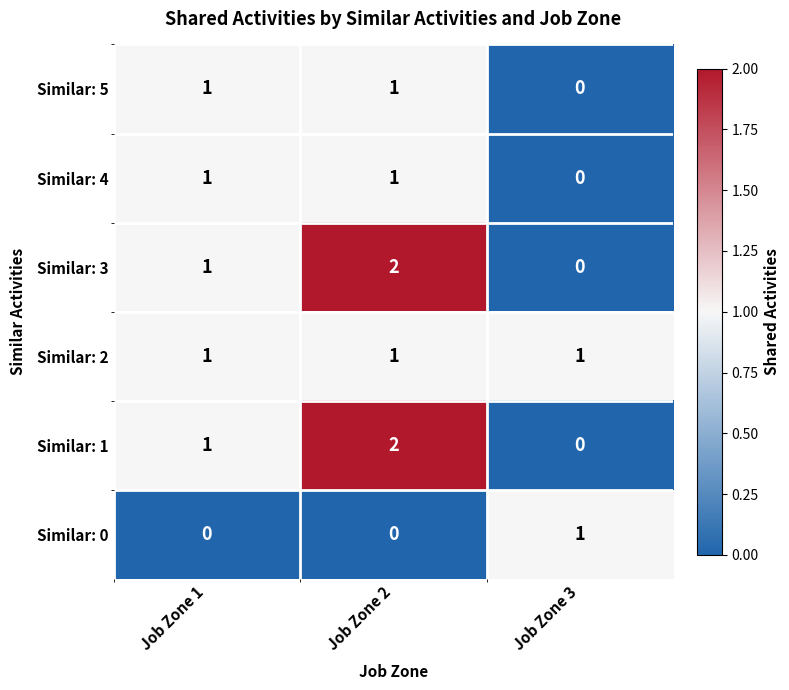

Rank the categories by Similar: 1 value from lowest to highest.

Job Zone 3, Job Zone 1, Job Zone 2